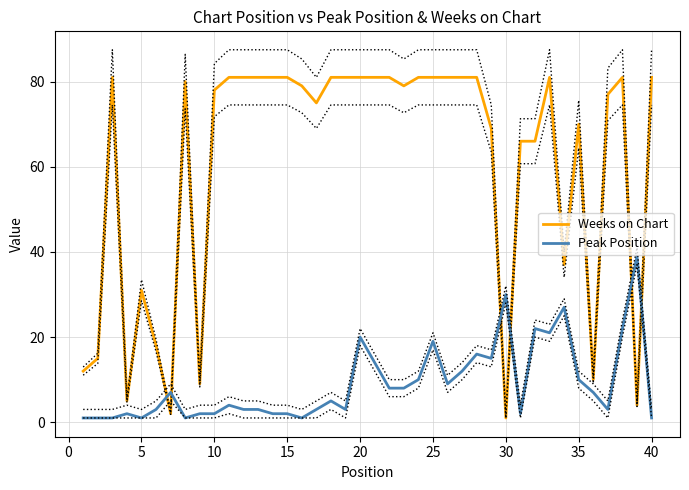

In Weeks on Chart, how many points are higher than both neighbors (excluding endpoints)?

6